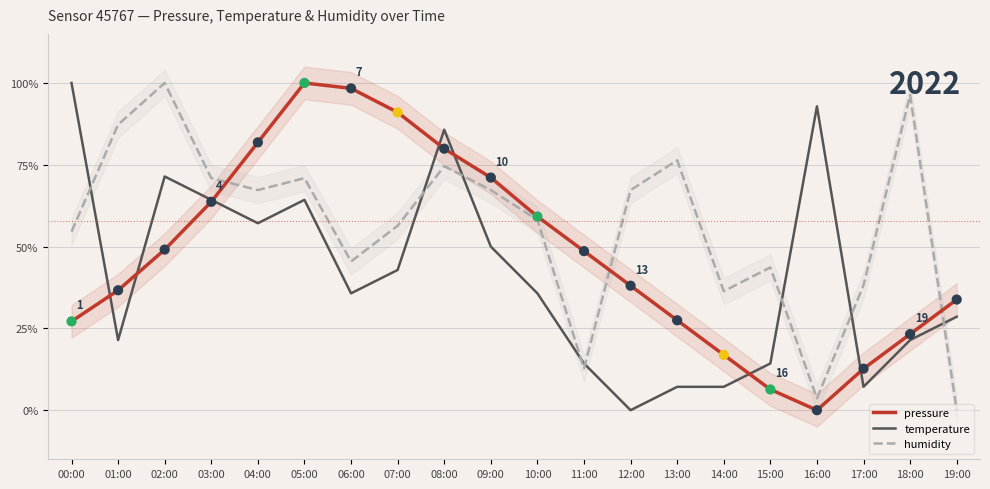

What are all the series names shown in the legend?

pressure, temperature, humidity